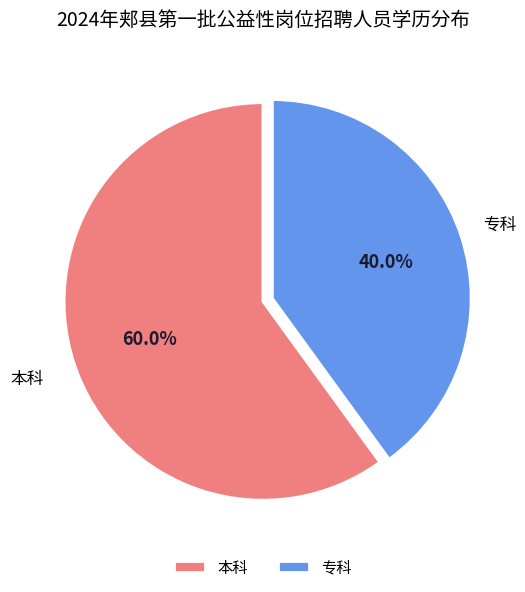

Which category has the smallest portion of the pie?

专科